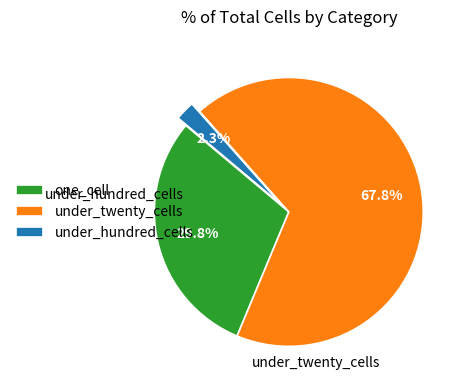

Which category has the biggest portion of the pie?

under_twenty_cells